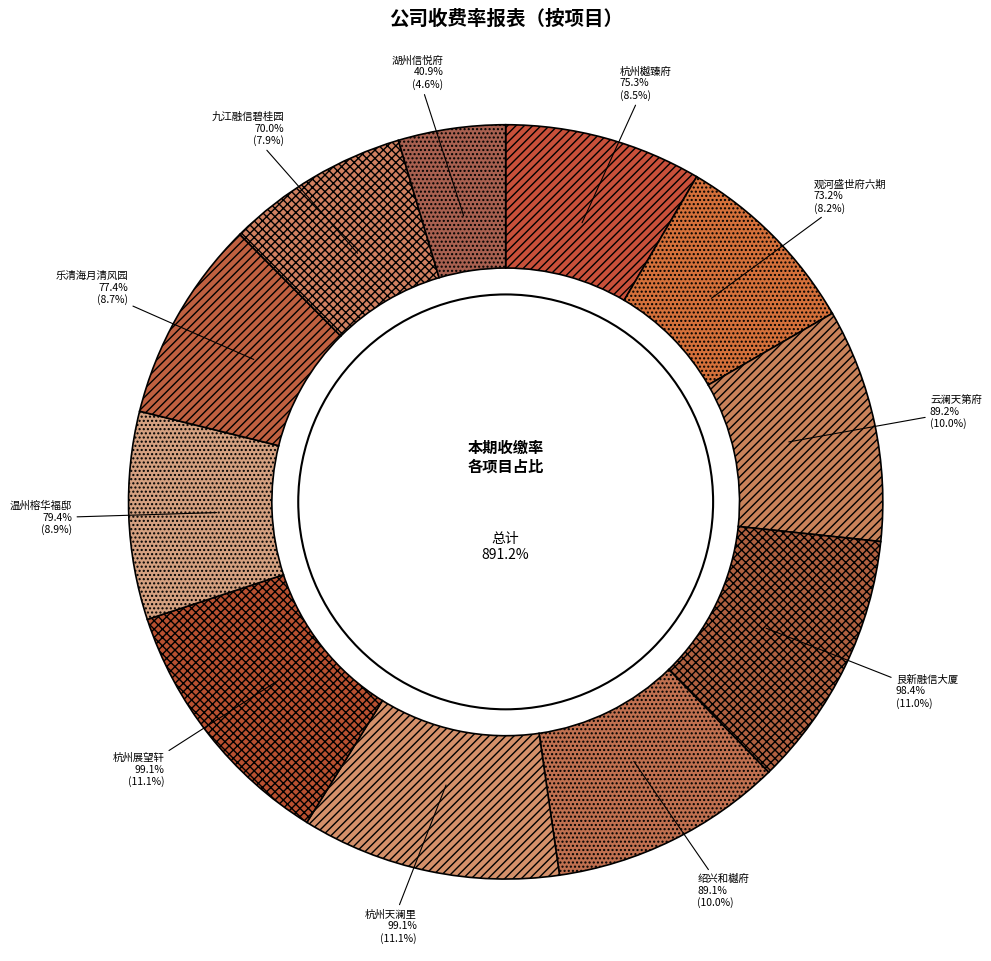

Which slice is the smallest?

湖州信悦府